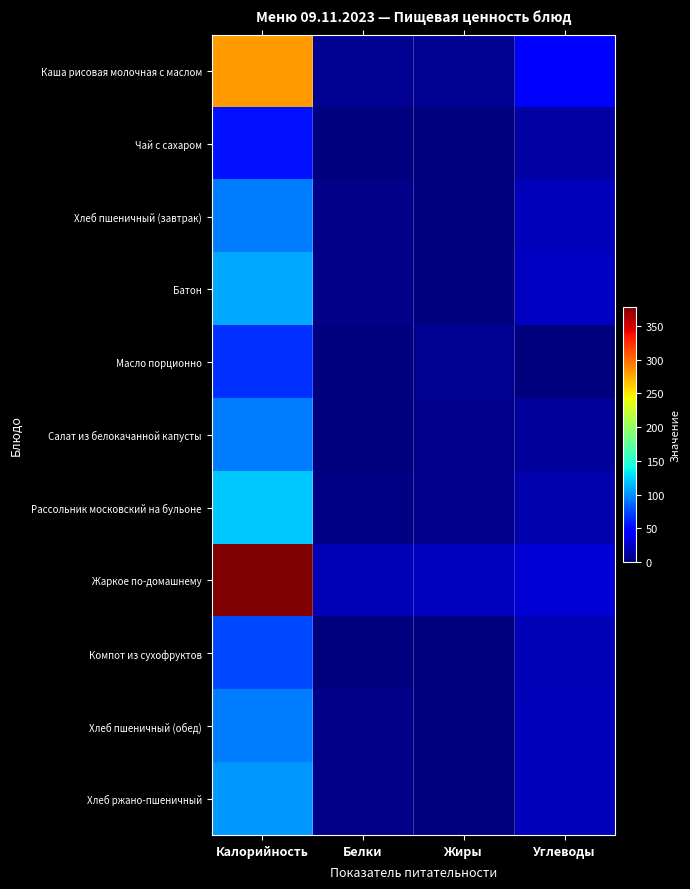

At Калорийность, list the series in order from largest to smallest.

Жаркое по-домашнему, Каша рисовая молочная с маслом, Рассольник московский на бульоне, Батон, Хлеб ржано-пшеничный, Хлеб пшеничный (завтрак), Хлеб пшеничный (обед), Салат из белокачанной капусты, Компот из сухофруктов, Масло порционно, Чай с сахаром